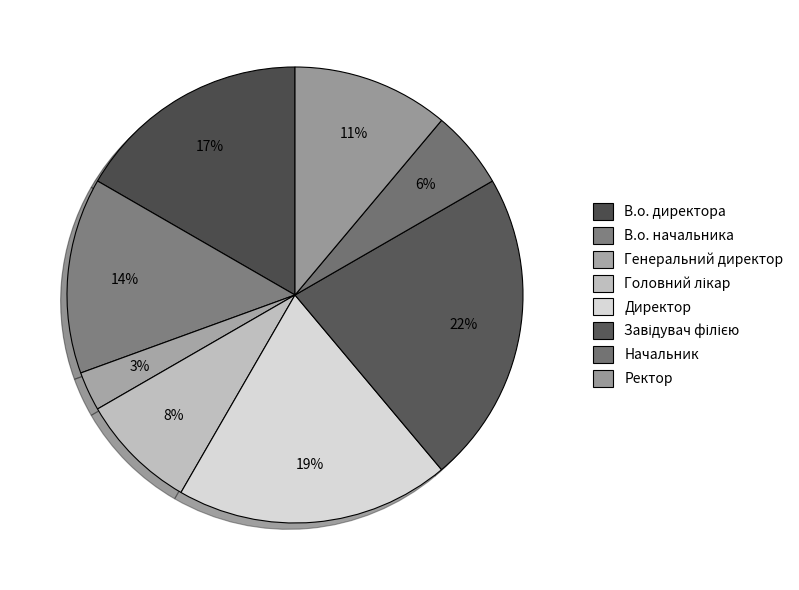

How many slices are in this pie chart?

8